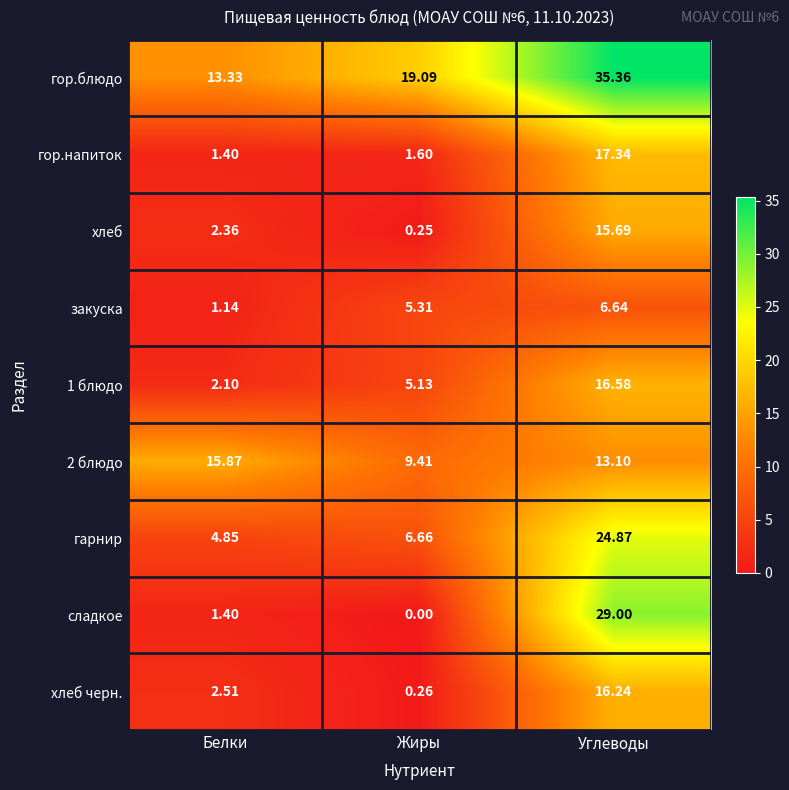

Which series has the largest range (max minus min)?

сладкое